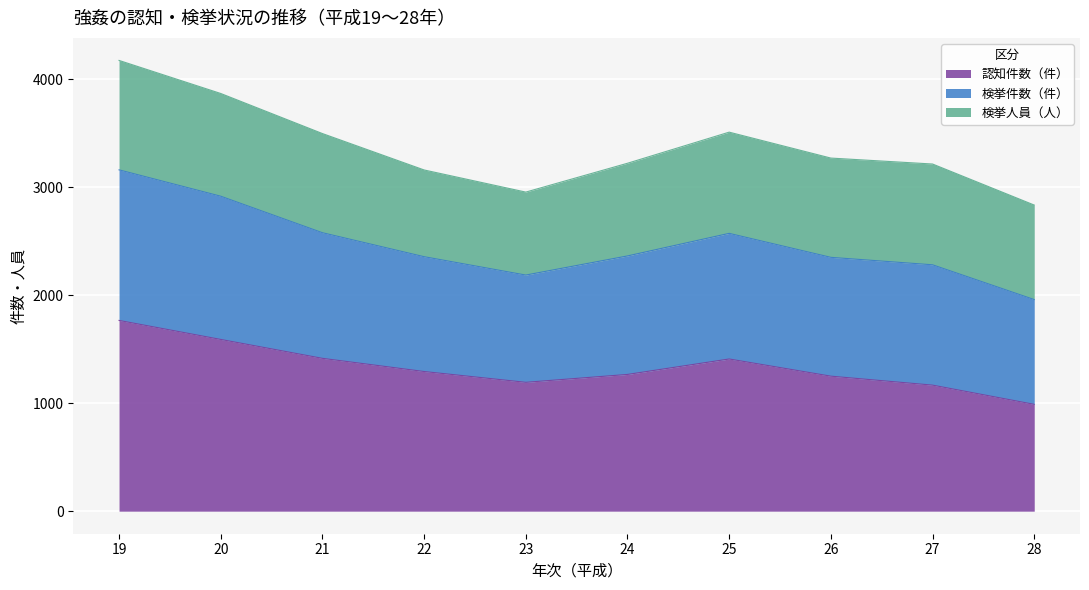

True or false: 検挙件数（件） and 認知件数（件） cross at least once.

False